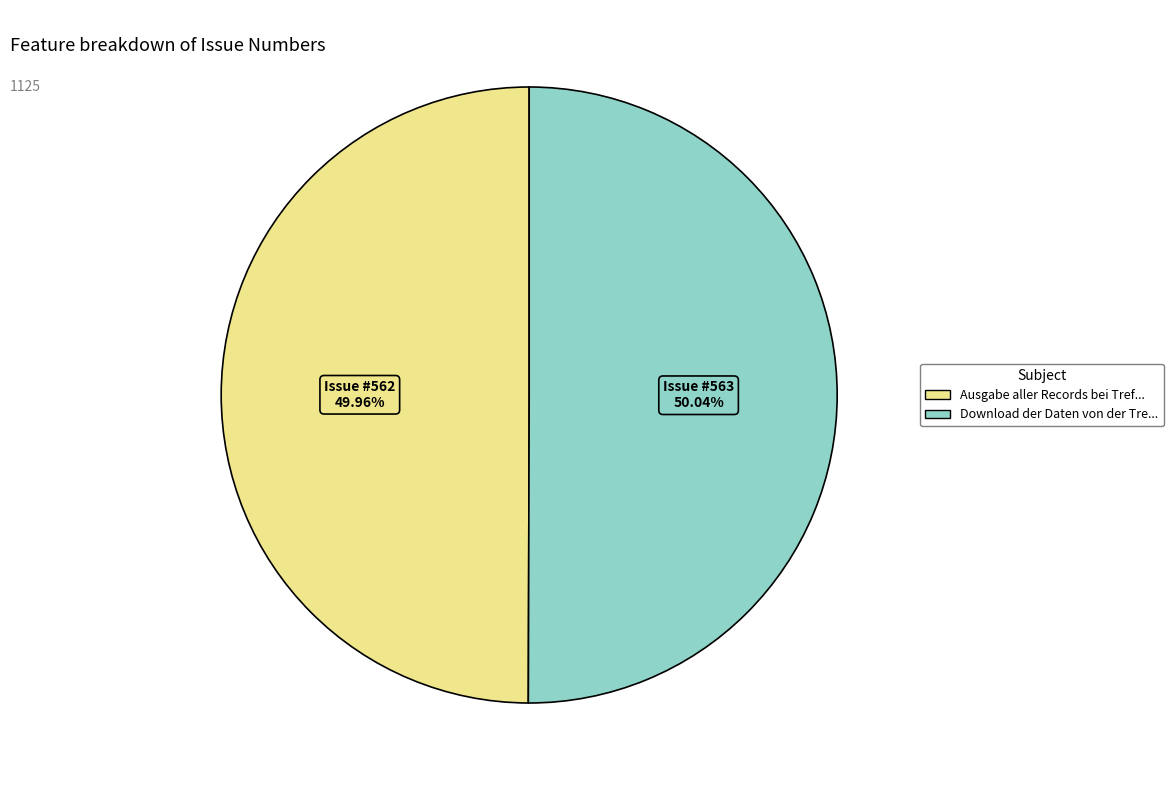

Is there any slice that represents more than half of the pie?

Yes